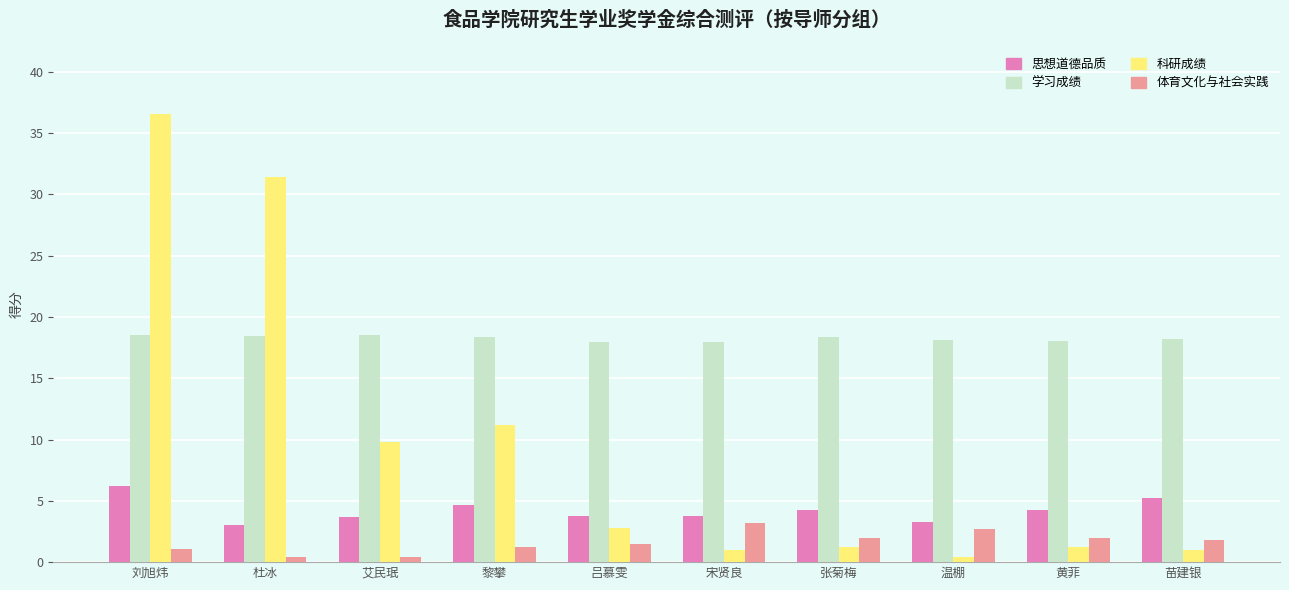

What is the highest value of the 科研成绩 series?

36.6